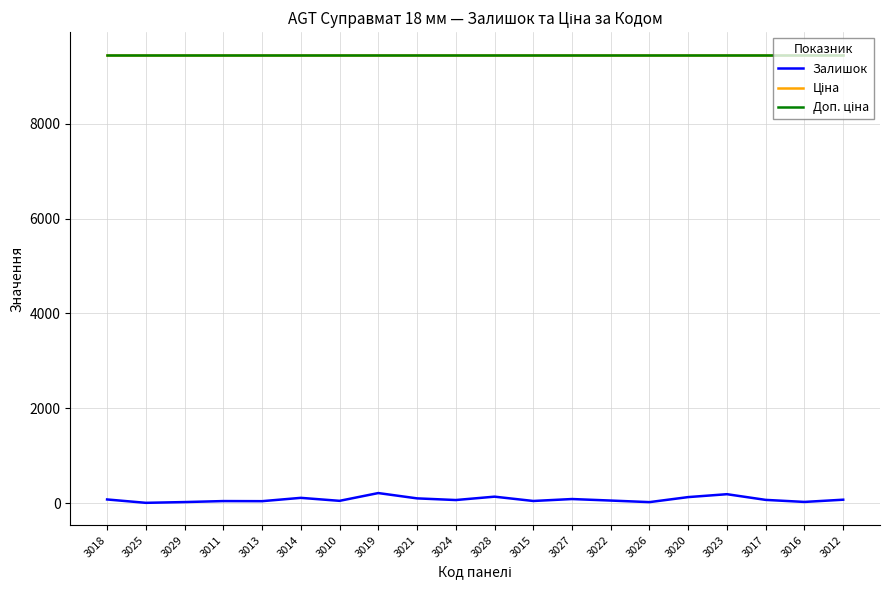

Is this an area chart (filled region under the line)?

No